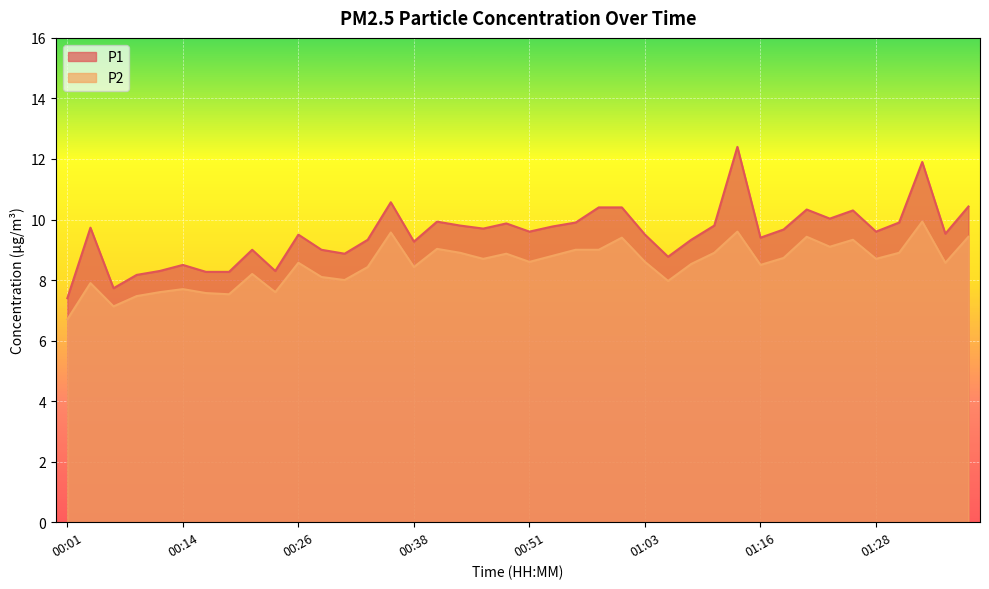

Is it true that P2 equals 7.7 at 00:14?

True